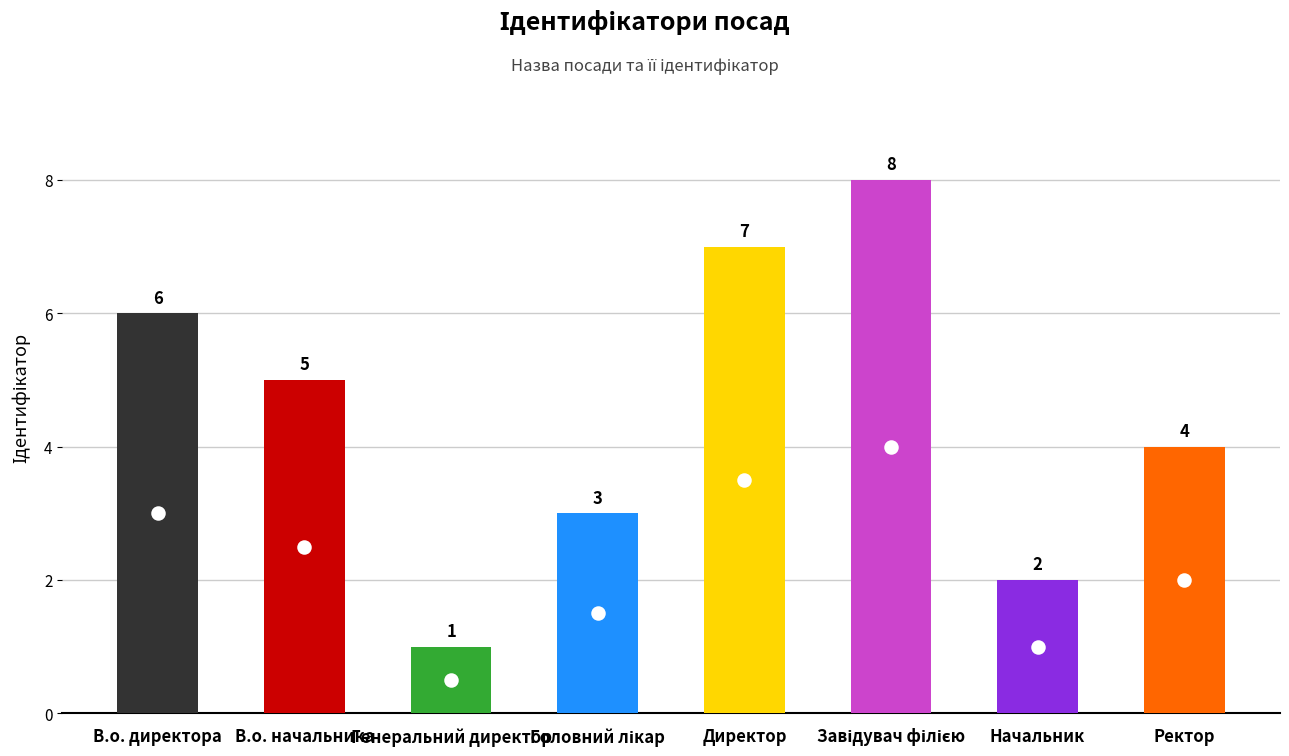

What is the change in value from Генеральний директор to Директор?

+6